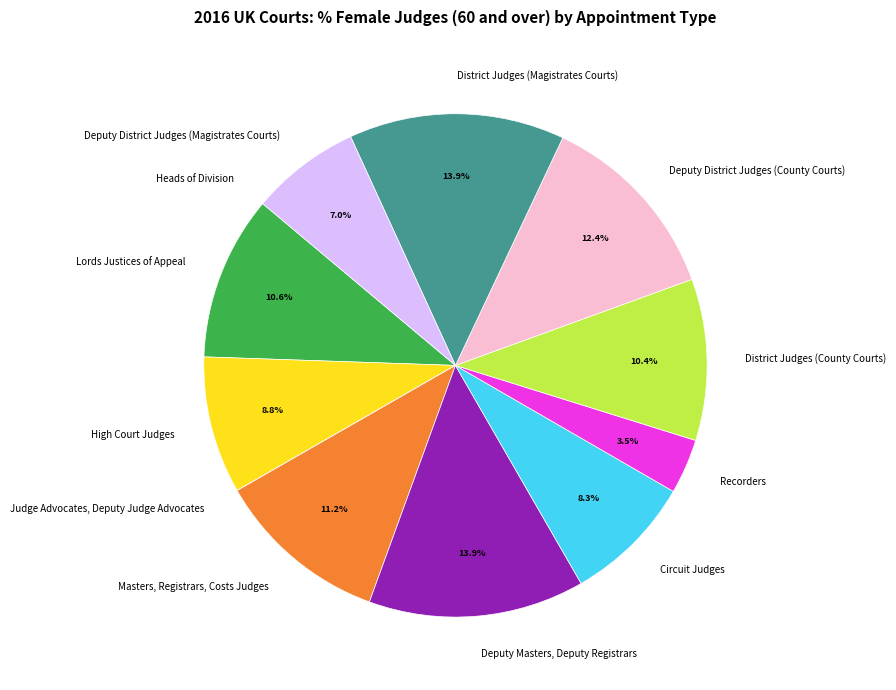

Is there a majority slice in this chart?

No